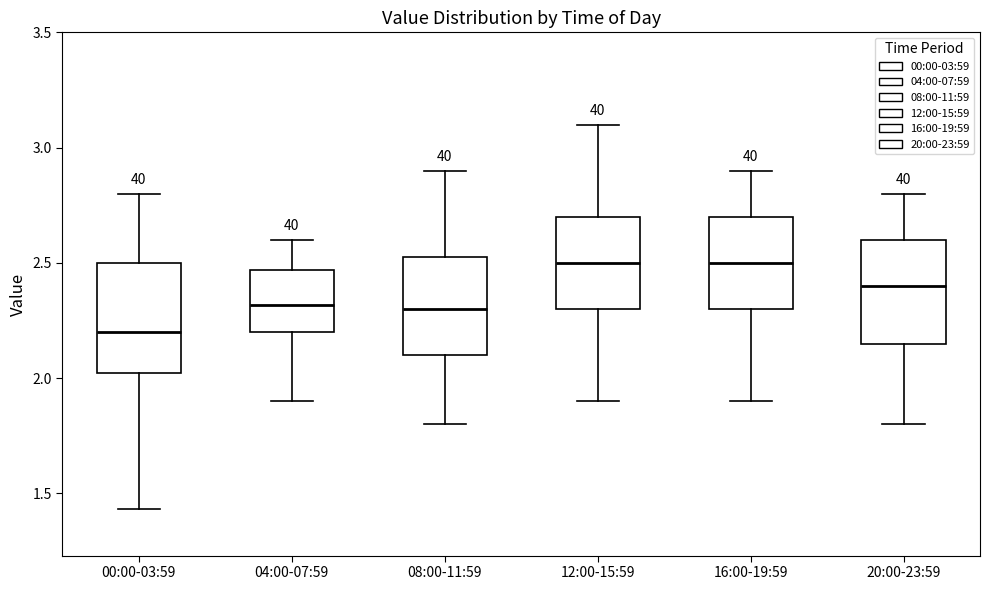

Reading left to right, transcribe this box plot: for each box, give where its median line is, the range the box spans, and where its two whiskers end, as read against the y-axis. The values are not printed on the chart, so give them approximately, as read against the axis.

00:00-03:59: median 2.20, box 2.00 to 2.50, whiskers 1.45 to 2.80
04:00-07:59: median 2.30, box 2.20 to 2.45, whiskers 1.90 to 2.60
08:00-11:59: median 2.30, box 2.10 to 2.55, whiskers 1.80 to 2.90
12:00-15:59: median 2.50, box 2.30 to 2.70, whiskers 1.90 to 3.10
16:00-19:59: median 2.50, box 2.30 to 2.70, whiskers 1.90 to 2.90
20:00-23:59: median 2.40, box 2.15 to 2.60, whiskers 1.80 to 2.80